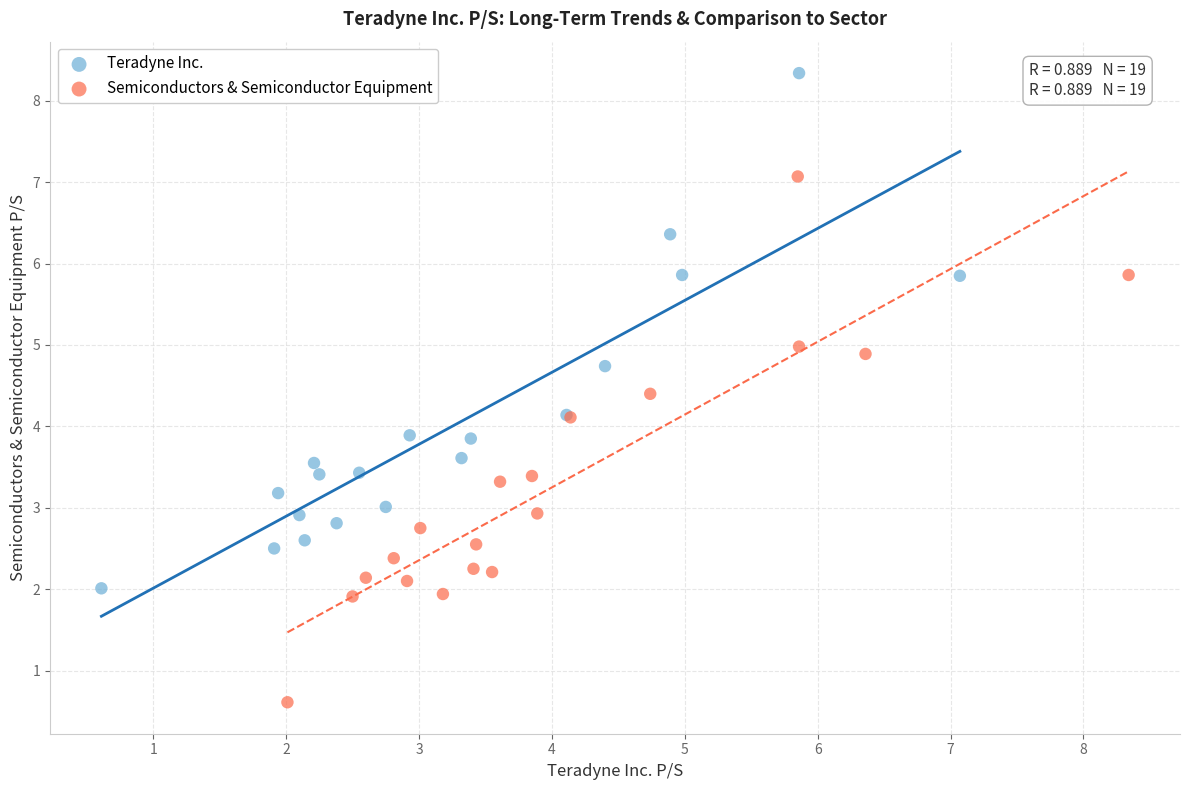

Which series has the largest Y range (max minus min)?

Semiconductors & Semiconductor Equipment